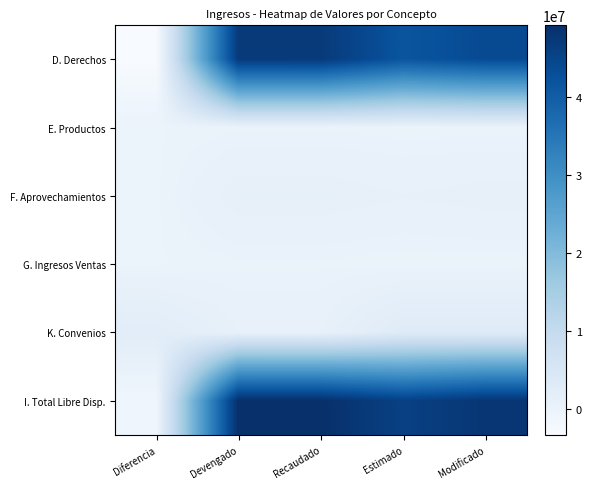

At which category does the chart reach its peak across all series?

Devengado